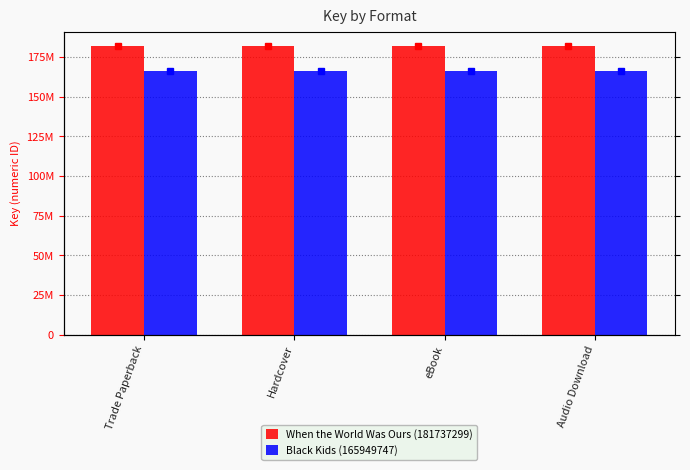

Count the number of categories in the chart.

4